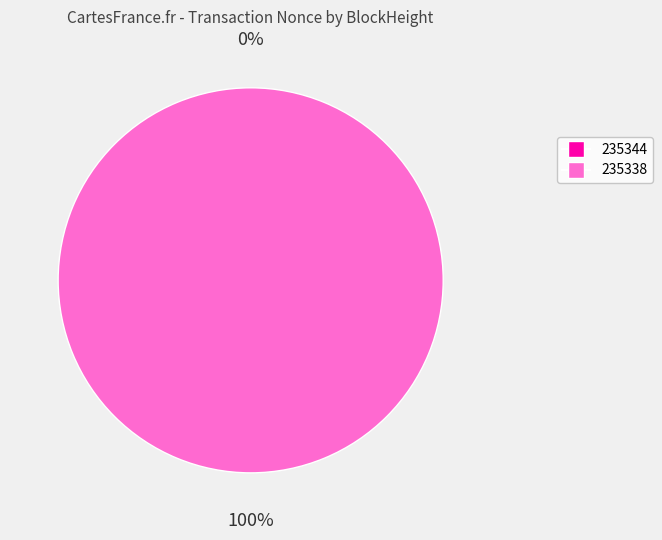

What is the total percentage of 235344 and 235338?

100.0%